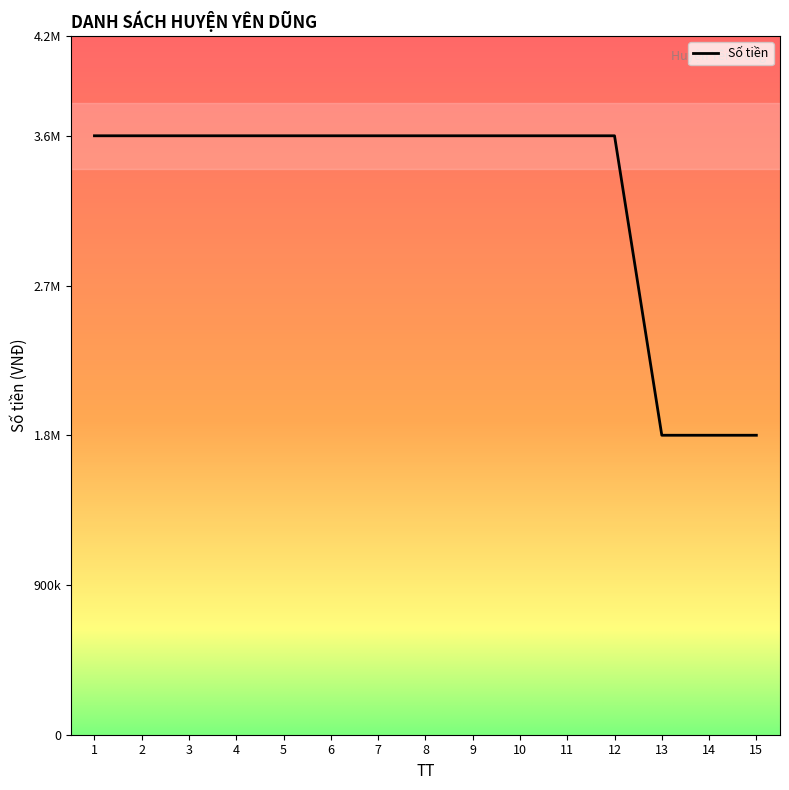

The chart shows a value of 3600000 at 1. True or false?

True